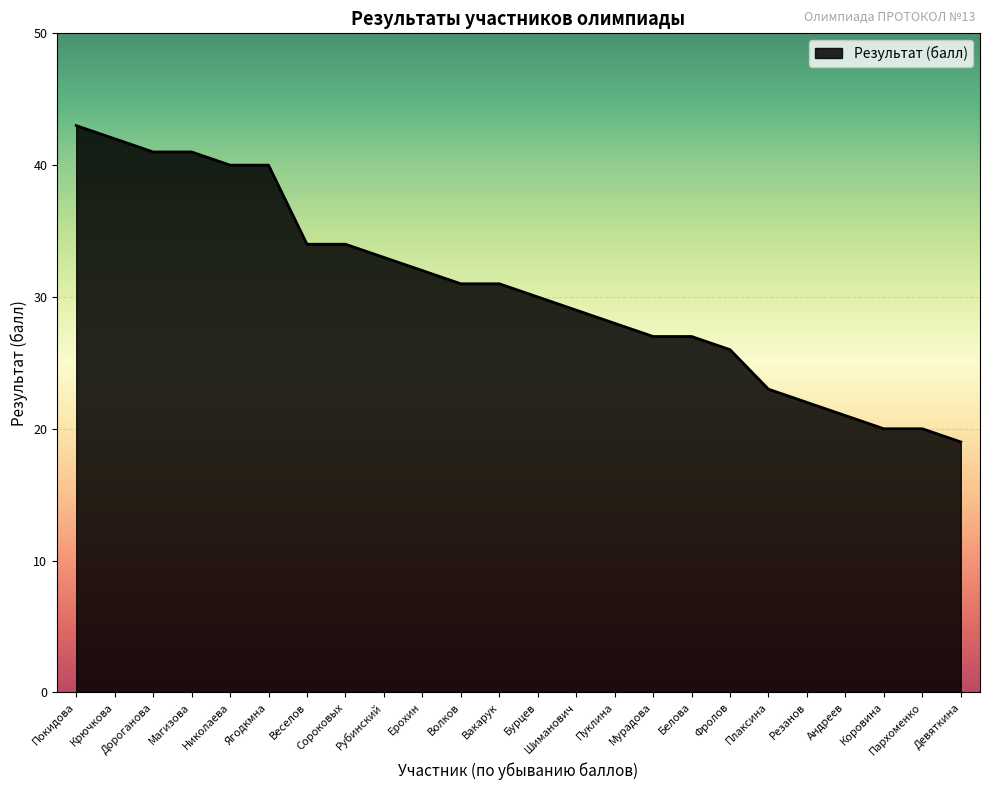

Reading left to right, list all the values displayed in this chart.

Покидова=43	Крючкова=42	Дороганова=41	Магизова=41	Николаева=40	Ягодкмна=40	Веселов=34	Сороковых=34	Рубинский=33	Ерохин=32	Волков=31	Вакарук=31	Бурцев=30	Шиманович=29	Пуклина=28	Мурадова=27	Белова=27	Фролов=26	Плаксина=23	Резанов=22	Андреев=21	Коровина=20	Пархоменко=20	Девяткина=19